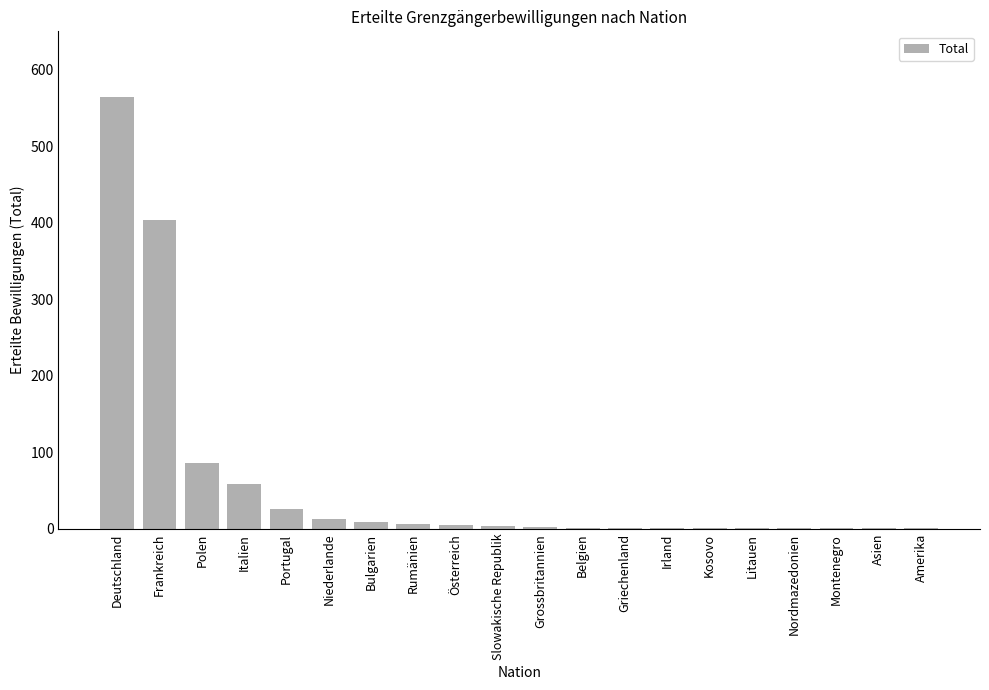

What is the greatest value displayed?

564